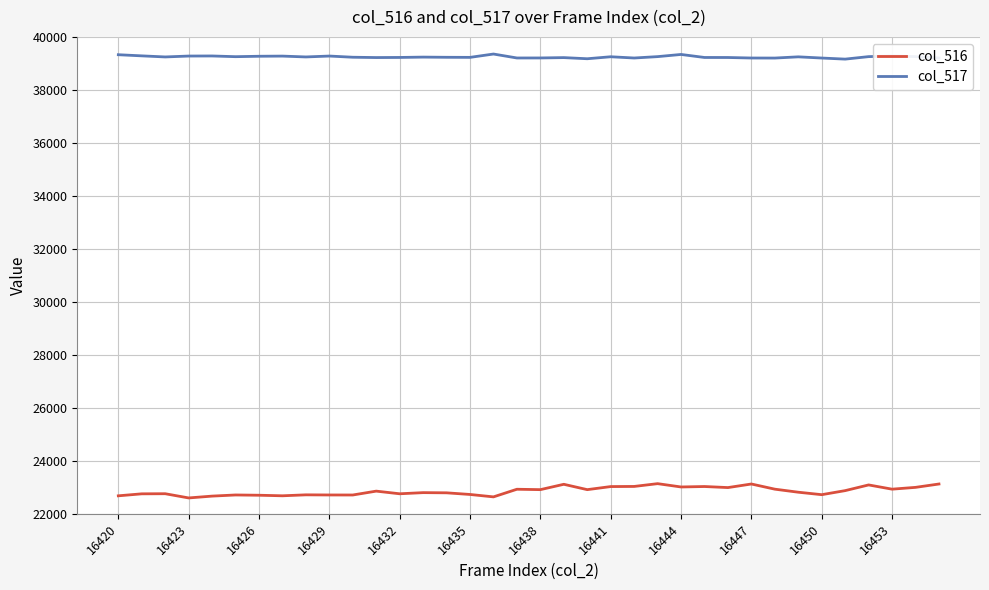

What is the difference between the maximum and minimum values in the col_516 series?

539